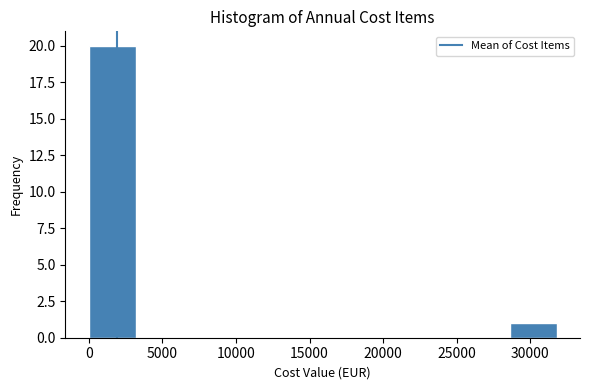

Reading left to right, transcribe this chart: for each bar, give the range it covers on the x-axis and its height. Neither the bar edges nor the heights are printed on the chart, so give them approximately, as read against the axes.

0 to 3000: 20
3000 to 6500: 0
6500 to 9500: 0
9500 to 12500: 0
12500 to 16000: 0
16000 to 19000: 0
19000 to 22000: 0
22000 to 25500: 0
25500 to 28500: 0
28500 to 32000: 1